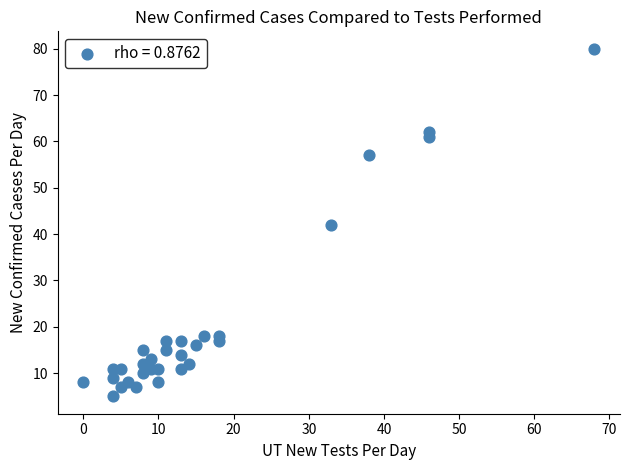

What is the range of X values (max minus min)?

68